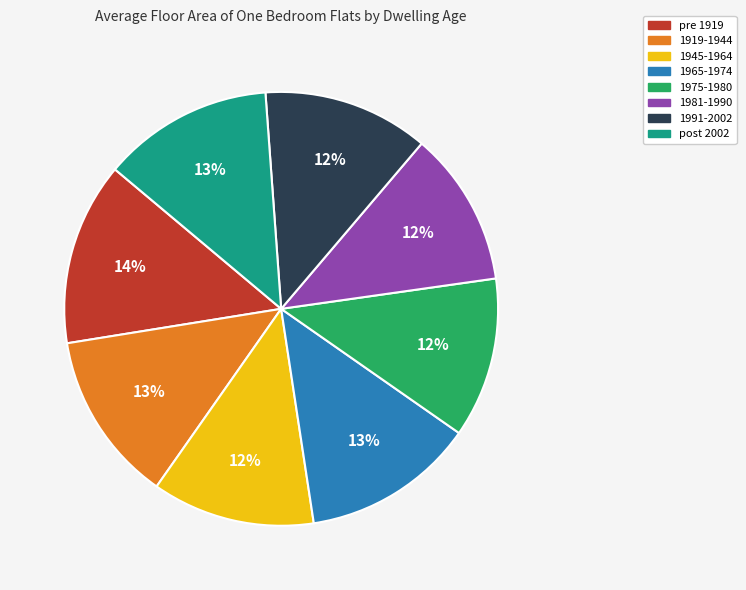

Is it true that 1965-1974 is 13% of the pie?

True